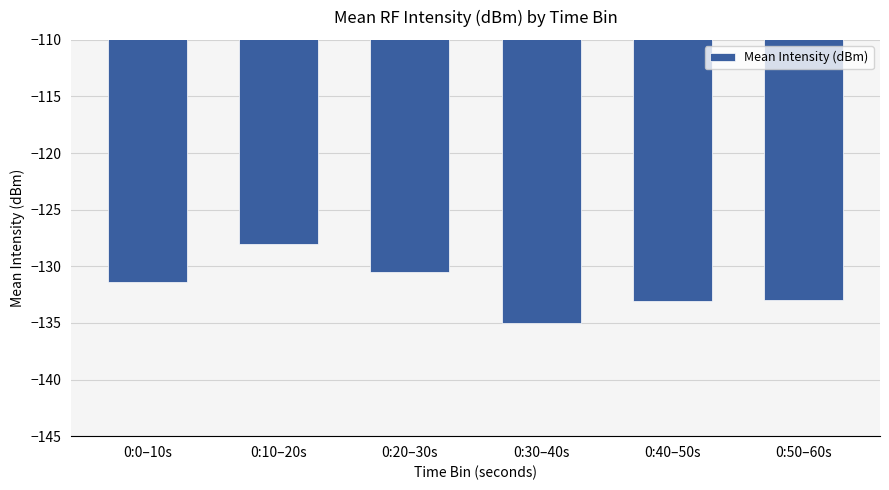

What is the value of the 3rd bar from the left?

-130.5